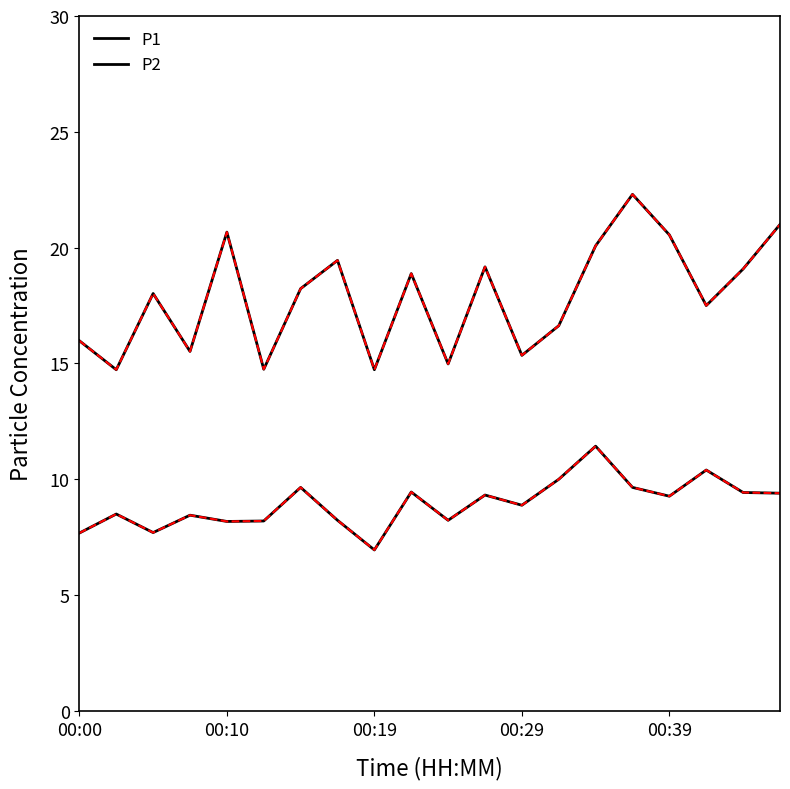

True or false: P2 and P1 intersect in this chart.

False